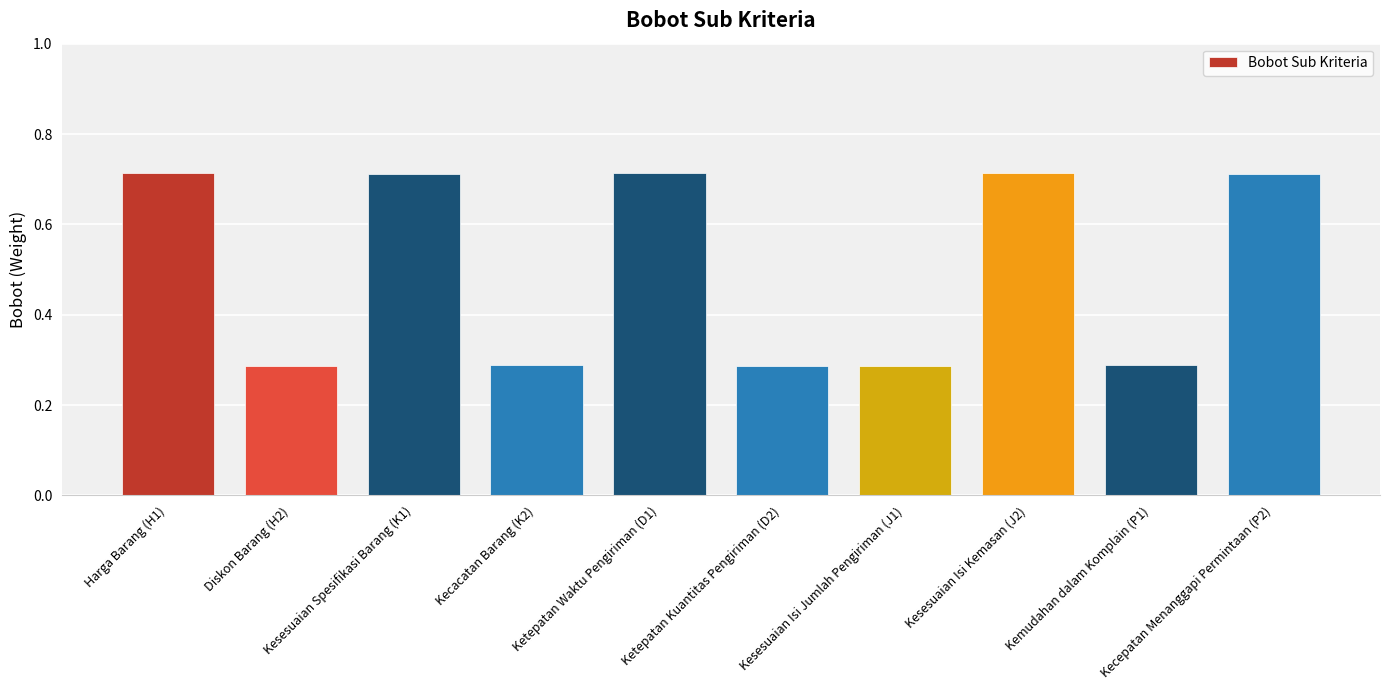

Which has a higher value, Kecacatan Barang (K2) or Kesesuaian Spesifikasi Barang (K1)?

Kesesuaian Spesifikasi Barang (K1)